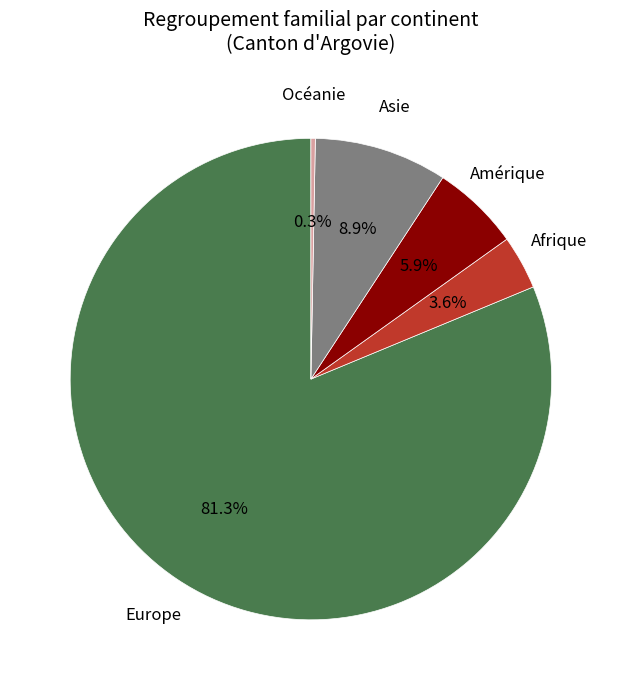

To the nearest percent, what is the average slice percentage?

20%